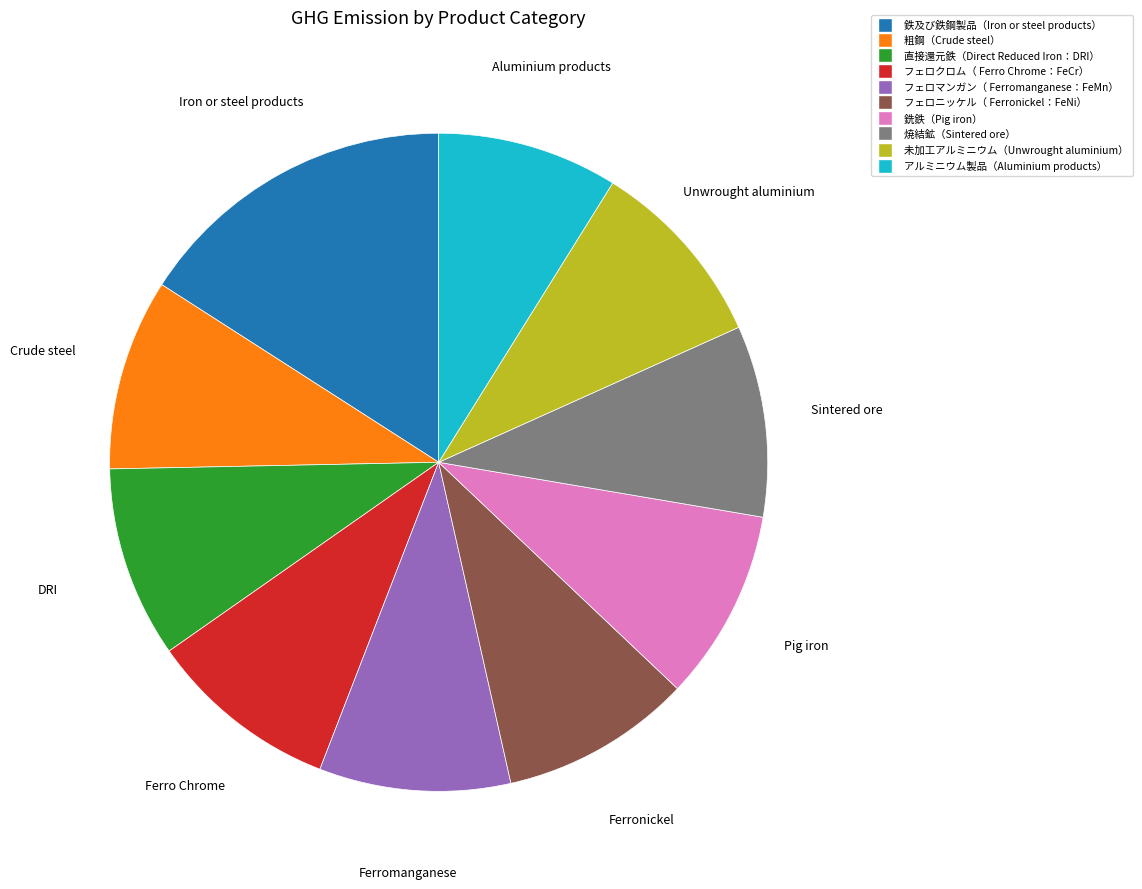

Is it true that 粗鋼（Crude steel） is 9% of the pie?

True